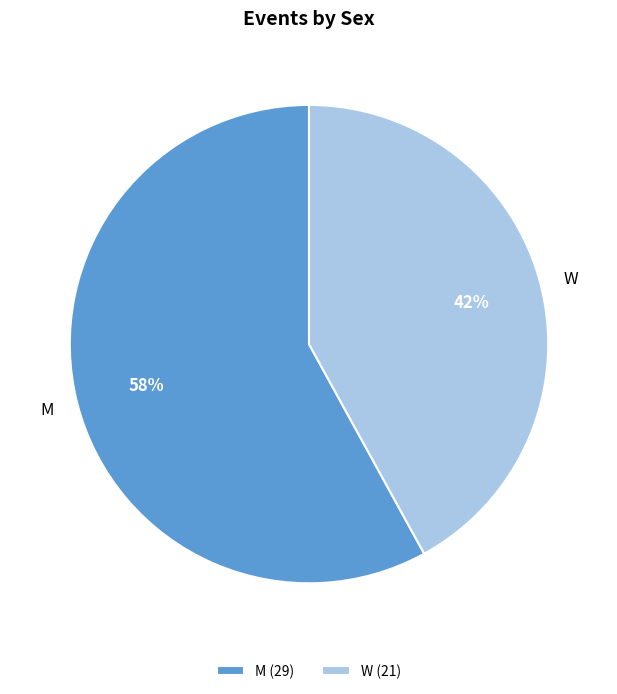

Count the number of slices in the pie.

2